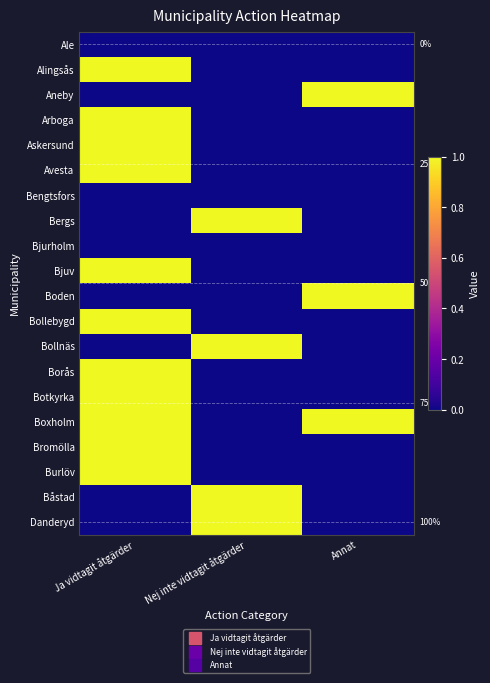

How many data points in Arboga are above 0?

1